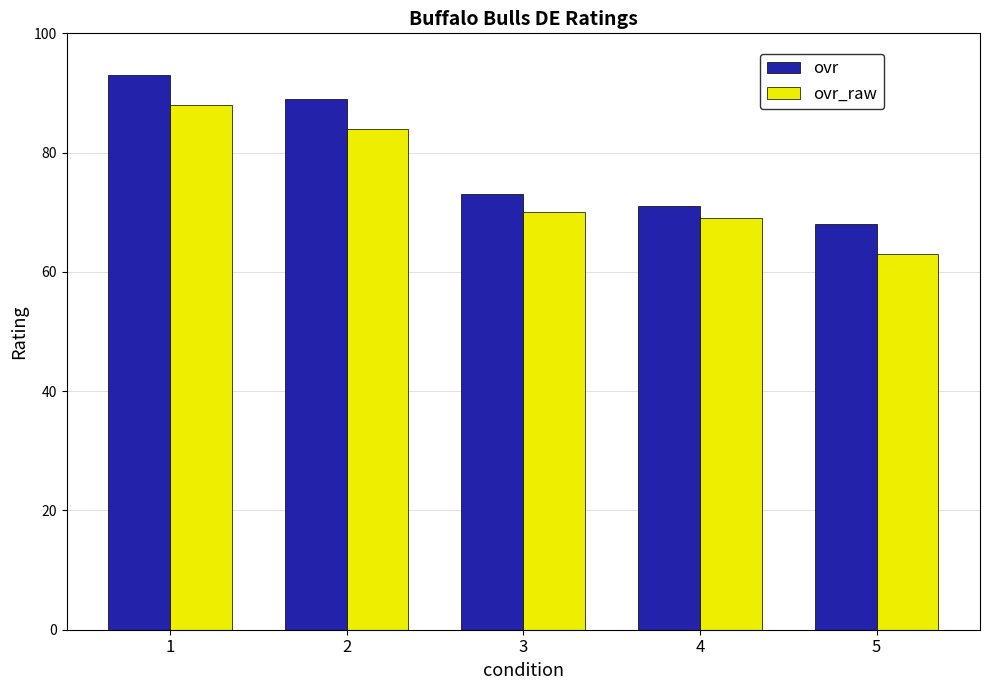

What are all the series names shown in the legend?

ovr, ovr_raw